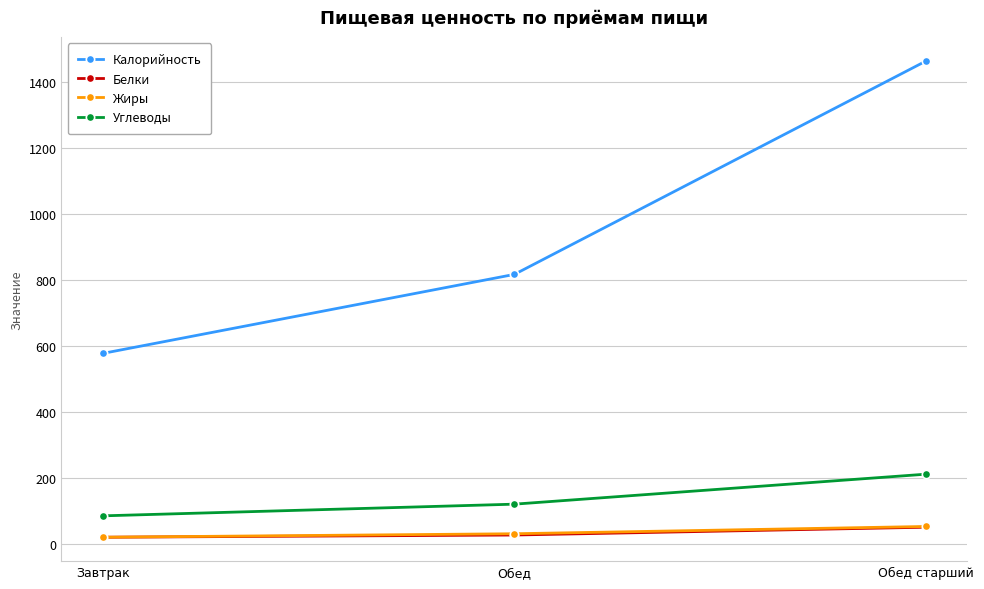

Reading left to right, transcribe all the data shown in this chart.

Калорийность: Завтрак=577.0	Обед=817.0	Обед старший=1465.0
Белки: Завтрак=19.0	Обед=25.8	Обед старший=49.5
Жиры: Завтрак=19.0	Обед=29.6	Обед старший=51.7
Углеводы: Завтрак=84.0	Обед=119.4	Обед старший=210.5